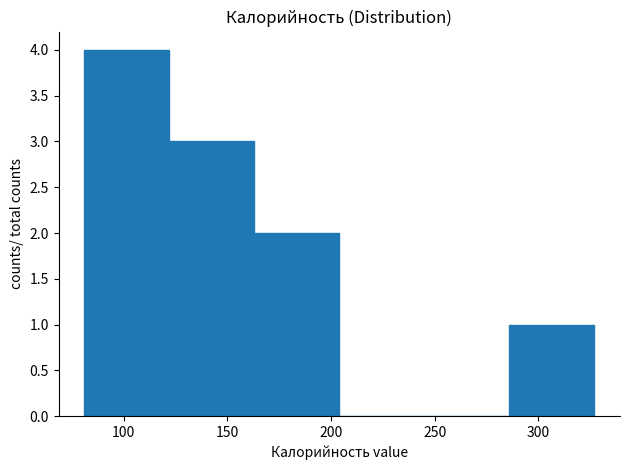

Reading left to right, list every bar in this chart as the range it spans on the x-axis followed by its height. Neither the bar edges nor the heights are printed on the chart, so give them approximately, as read against the axes.

81 to 122: 4
122 to 163: 3
163 to 204: 2
204 to 245: 0
245 to 286: 0
286 to 327: 1